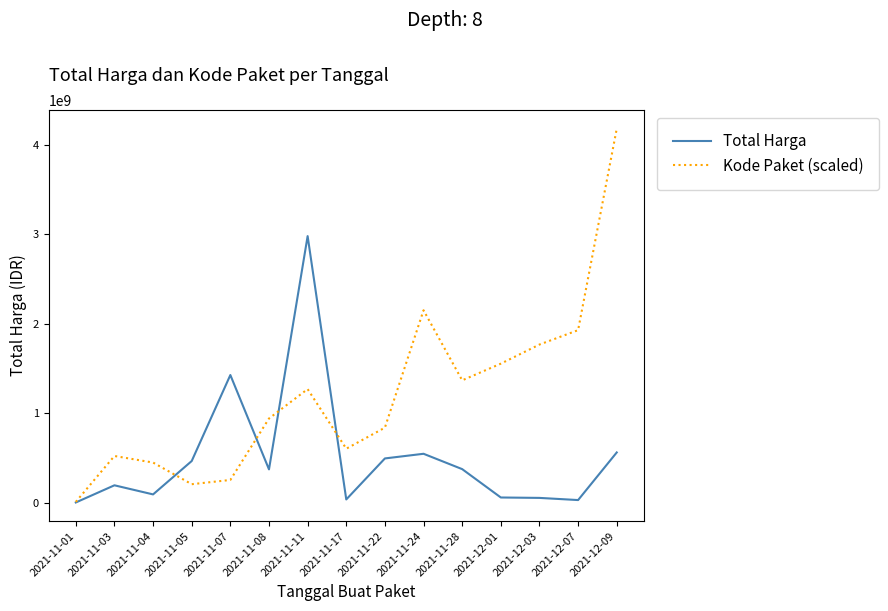

Which series has the widest spread of values?

Kode Paket (scaled)